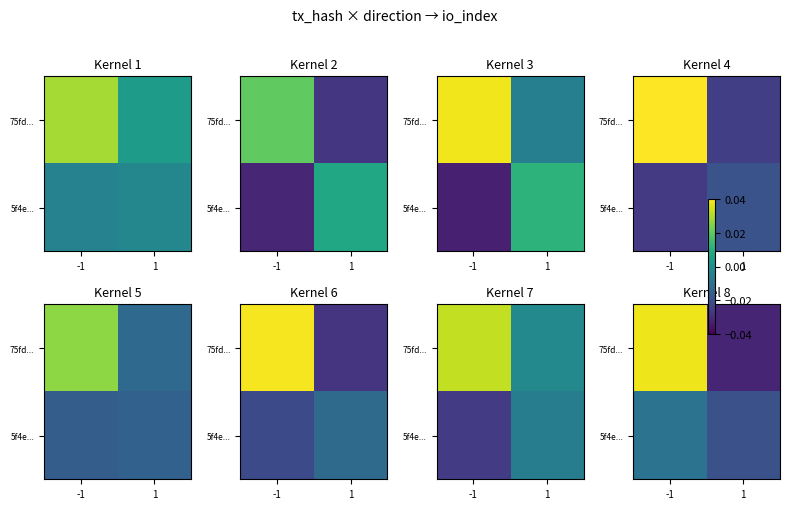

True or false: 75fd... has a value of -0.0 at 1.

False